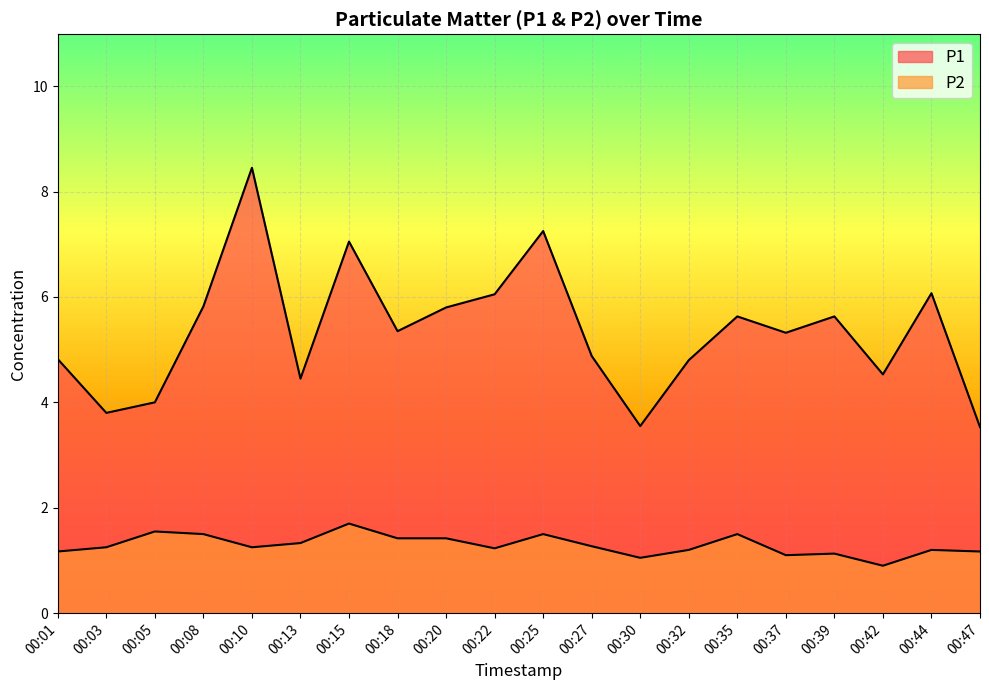

Which label corresponds to the largest value in the chart?

00:10